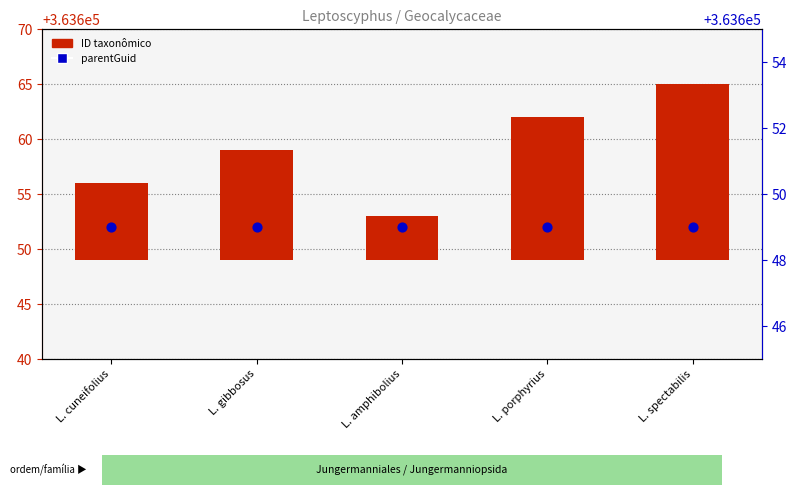

At how many categories does at least one series exceed 289979?

5